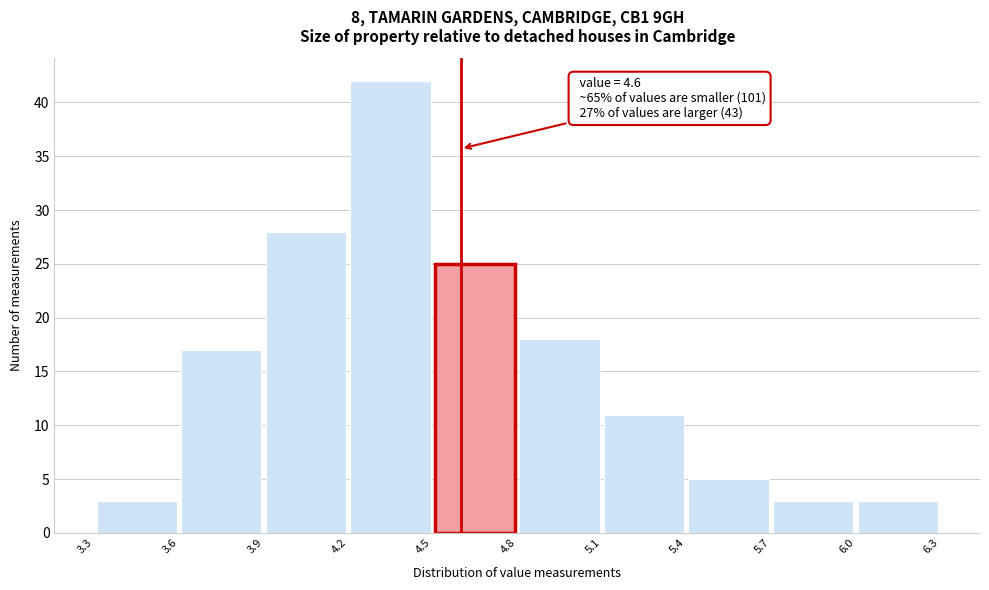

Which range on the x-axis has the tallest bar?

4.2 to 4.5